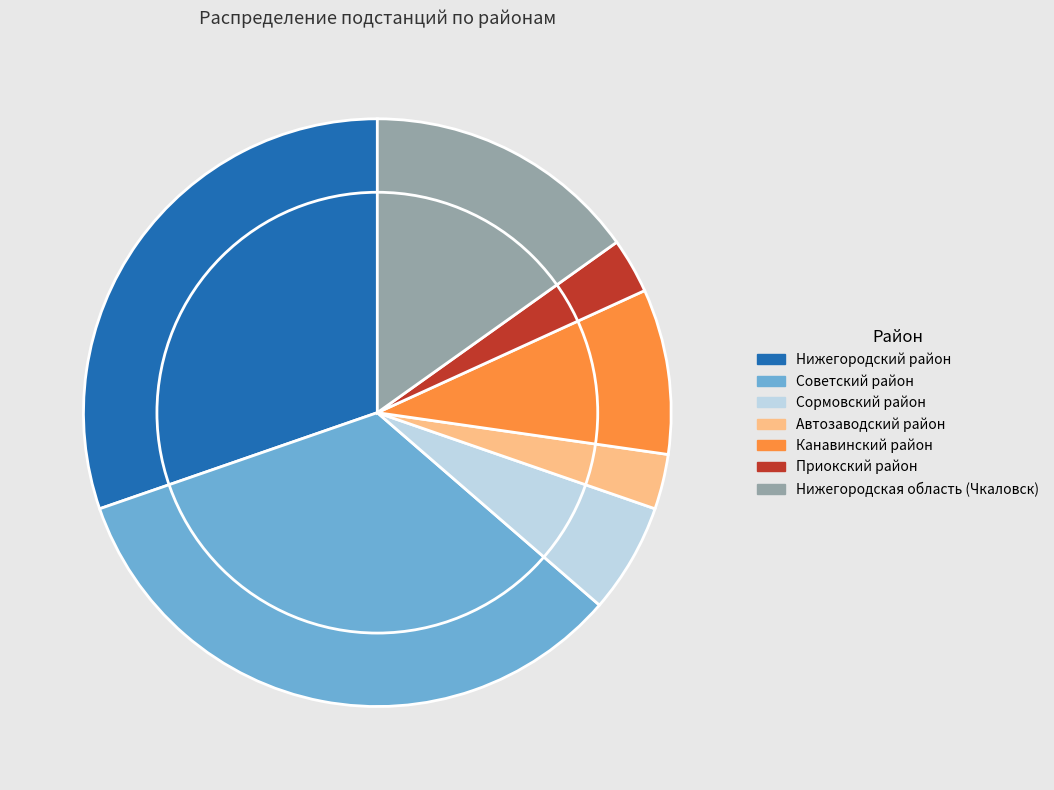

Count the number of slices in the pie.

7